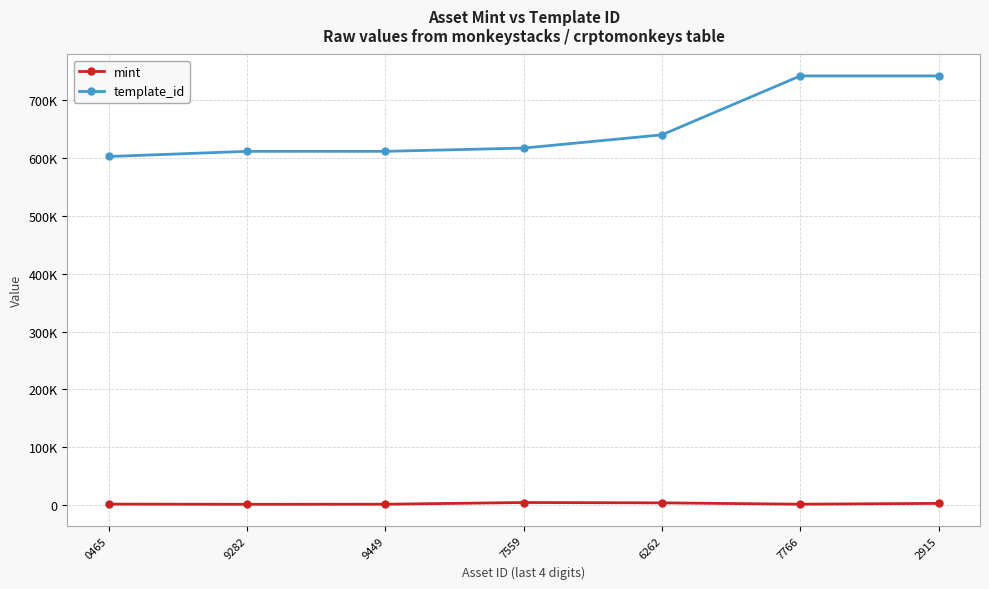

True or false: template_id and mint intersect in this chart.

False